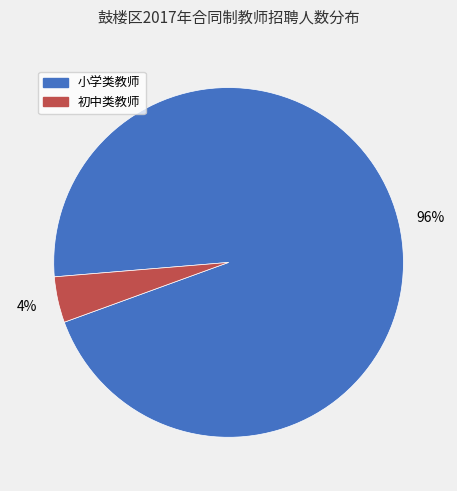

What is the smallest slice in the pie chart?

初中类教师